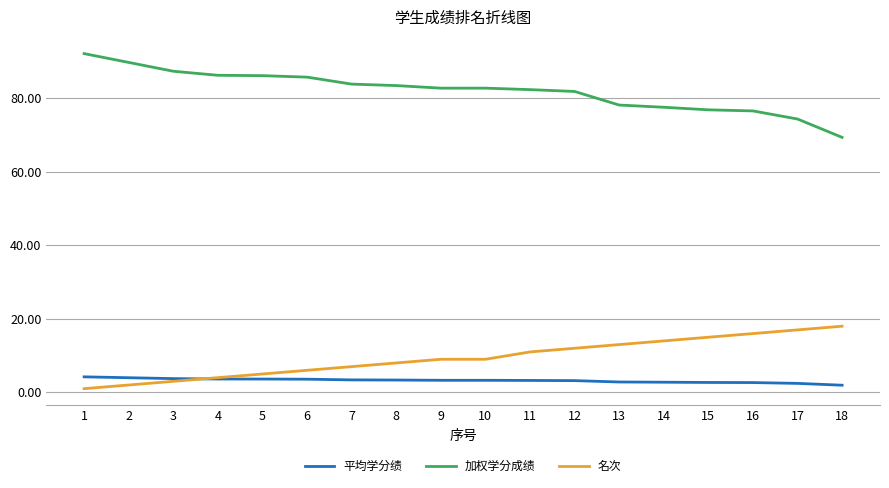

How many categories are shown in the chart?

18